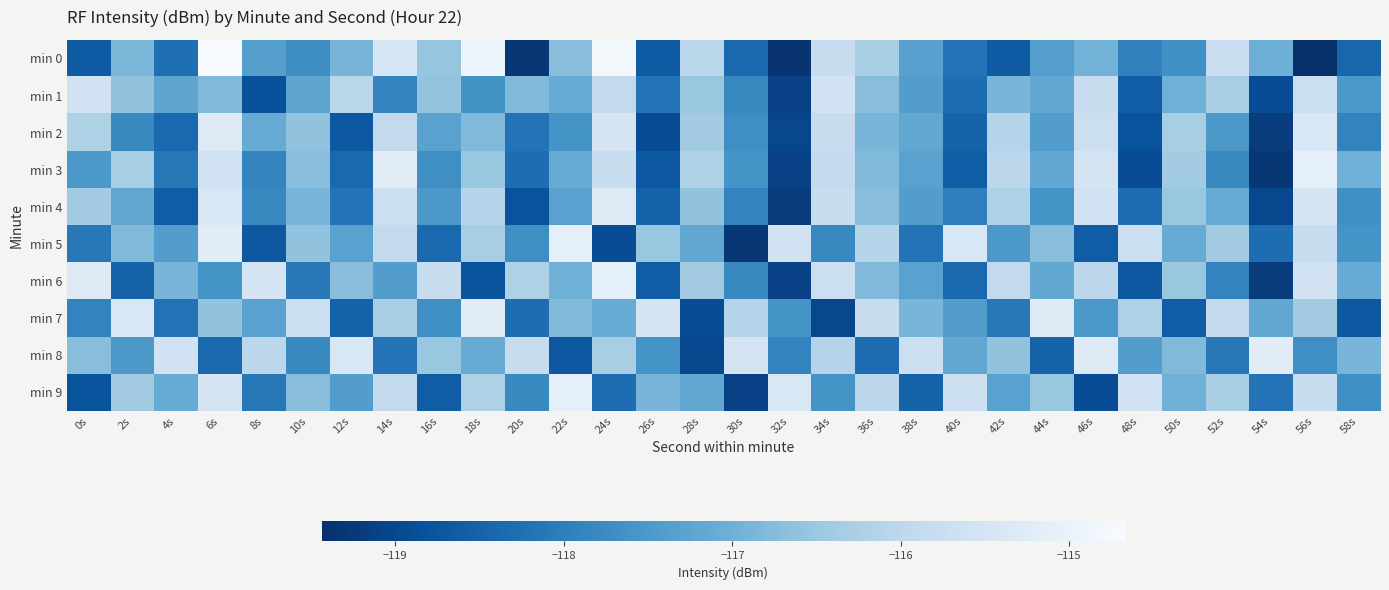

Reading right to left, list all the values displayed in this chart.

min 0: 58s=-118.4	56s=-119.4	54s=-117.0	52s=-115.8	50s=-117.7	48s=-117.9	46s=-117.0	44s=-117.4	42s=-118.6	40s=-118.2	38s=-117.3	36s=-116.3	34s=-115.8	32s=-119.3	30s=-118.4	28s=-116.0	26s=-118.6	24s=-114.8	22s=-116.7	20s=-119.3	18s=-114.9	16s=-116.6	14s=-115.4	12s=-116.9	10s=-117.7	8s=-117.4	6s=-114.7	4s=-118.3	2s=-116.9	0s=-118.6
min 1: 58s=-117.5	56s=-115.7	54s=-118.9	52s=-116.3	50s=-117.0	48s=-118.6	46s=-115.8	44s=-117.2	42s=-116.9	40s=-118.3	38s=-117.4	36s=-116.7	34s=-115.6	32s=-119.1	30s=-117.8	28s=-116.5	26s=-118.2	24s=-115.9	22s=-117.1	20s=-116.8	18s=-117.6	16s=-116.6	14s=-117.9	12s=-116.0	10s=-117.2	8s=-118.8	6s=-116.8	4s=-117.2	2s=-116.6	0s=-115.6
min 2: 58s=-117.9	56s=-115.4	54s=-119.2	52s=-117.5	50s=-116.3	48s=-118.8	46s=-115.7	44s=-117.4	42s=-116.1	40s=-118.5	38s=-117.2	36s=-116.9	34s=-115.8	32s=-119.0	30s=-117.7	28s=-116.4	26s=-118.9	24s=-115.5	22s=-117.6	20s=-118.2	18s=-116.8	16s=-117.3	14s=-115.9	12s=-118.7	10s=-116.6	8s=-117.1	6s=-115.3	4s=-118.4	2s=-117.8	0s=-116.2
min 3: 58s=-117.0	56s=-115.1	54s=-119.3	52s=-117.8	50s=-116.4	48s=-118.9	46s=-115.5	44s=-117.2	42s=-116.0	40s=-118.6	38s=-117.3	36s=-116.8	34s=-115.9	32s=-119.1	30s=-117.6	28s=-116.2	26s=-118.7	24s=-115.8	22s=-117.1	20s=-118.3	18s=-116.5	16s=-117.7	14s=-115.2	12s=-118.4	10s=-116.7	8s=-117.9	6s=-115.6	4s=-118.1	2s=-116.3	0s=-117.5
min 4: 58s=-117.7	56s=-115.5	54s=-119.0	52s=-117.1	50s=-116.5	48s=-118.3	46s=-115.6	44s=-117.6	42s=-116.2	40s=-118.0	38s=-117.4	36s=-116.7	34s=-115.8	32s=-119.2	30s=-117.9	28s=-116.6	26s=-118.5	24s=-115.3	22s=-117.3	20s=-118.8	18s=-116.1	16s=-117.5	14s=-115.7	12s=-118.2	10s=-116.9	8s=-117.8	6s=-115.4	4s=-118.6	2s=-117.2	0s=-116.4
min 5: 58s=-117.6	56s=-115.8	54s=-118.3	52s=-116.4	50s=-117.1	48s=-115.7	46s=-118.6	44s=-116.7	42s=-117.5	40s=-115.4	38s=-118.2	36s=-116.1	34s=-117.8	32s=-115.6	30s=-119.3	28s=-117.2	26s=-116.5	24s=-118.9	22s=-115.1	20s=-117.7	18s=-116.3	16s=-118.4	14s=-115.9	12s=-117.3	10s=-116.6	8s=-118.7	6s=-115.2	4s=-117.4	2s=-116.8	0s=-118.1
min 6: 58s=-117.1	56s=-115.6	54s=-119.2	52s=-117.9	50s=-116.5	48s=-118.7	46s=-116.0	44s=-117.2	42s=-115.9	40s=-118.4	38s=-117.3	36s=-116.8	34s=-115.7	32s=-119.1	30s=-117.8	28s=-116.4	26s=-118.6	24s=-115.1	22s=-117.0	20s=-116.2	18s=-118.8	16s=-115.8	14s=-117.4	12s=-116.7	10s=-118.1	8s=-115.5	6s=-117.6	4s=-116.9	2s=-118.5	0s=-115.3
min 7: 58s=-118.7	56s=-116.4	54s=-117.2	52s=-115.9	50s=-118.6	48s=-116.2	46s=-117.5	44s=-115.3	42s=-118.1	40s=-117.4	38s=-116.9	36s=-115.8	34s=-119.0	32s=-117.6	30s=-116.1	28s=-118.9	26s=-115.5	24s=-117.1	22s=-116.8	20s=-118.3	18s=-115.2	16s=-117.7	14s=-116.3	12s=-118.5	10s=-115.7	8s=-117.3	6s=-116.6	4s=-118.2	2s=-115.4	0s=-117.9
min 8: 58s=-116.9	56s=-117.7	54s=-115.2	52s=-118.1	50s=-116.8	48s=-117.4	46s=-115.3	44s=-118.5	42s=-116.6	40s=-117.2	38s=-115.7	36s=-118.3	34s=-116.1	32s=-117.9	30s=-115.5	28s=-119.0	26s=-117.6	24s=-116.3	22s=-118.7	20s=-115.8	18s=-117.1	16s=-116.5	14s=-118.2	12s=-115.4	10s=-117.8	8s=-116.0	6s=-118.4	4s=-115.6	2s=-117.5	0s=-116.7
min 9: 58s=-117.7	56s=-115.8	54s=-118.2	52s=-116.3	50s=-117.0	48s=-115.6	46s=-118.9	44s=-116.5	42s=-117.3	40s=-115.7	38s=-118.5	36s=-116.0	34s=-117.6	32s=-115.4	30s=-119.1	28s=-117.2	26s=-116.9	24s=-118.3	22s=-115.1	20s=-117.8	18s=-116.2	16s=-118.6	14s=-115.9	12s=-117.4	10s=-116.7	8s=-118.1	6s=-115.5	4s=-117.1	2s=-116.4	0s=-118.8